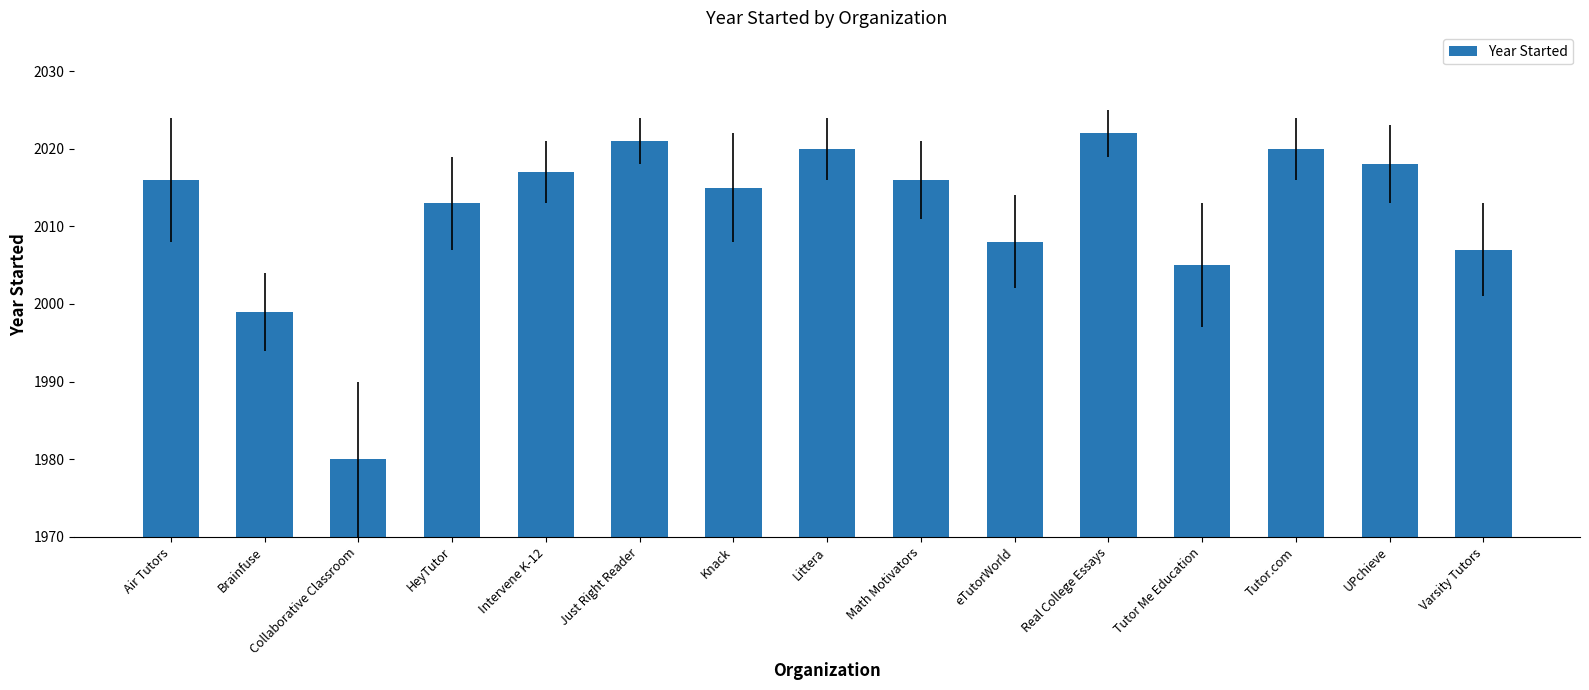

At which label is the value closest to 2001?

Brainfuse